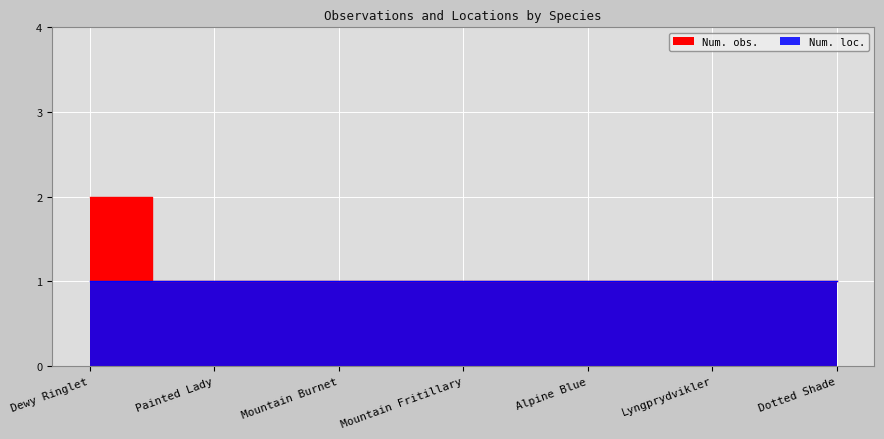

The chart shows a value of 2 at Dewy Ringlet. True or false?

True